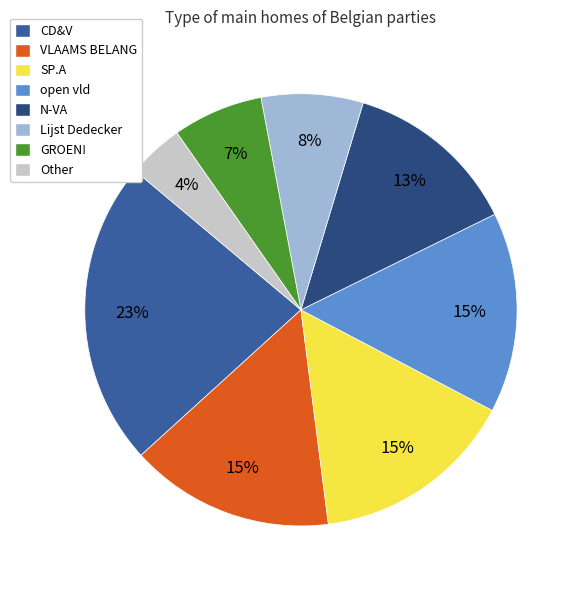

Which category has the smallest portion of the pie?

Other